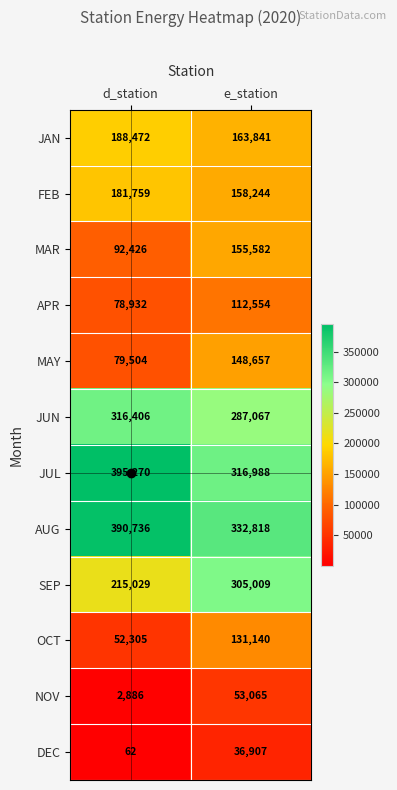

True or false: OCT has a value of 73006 at e_station.

False